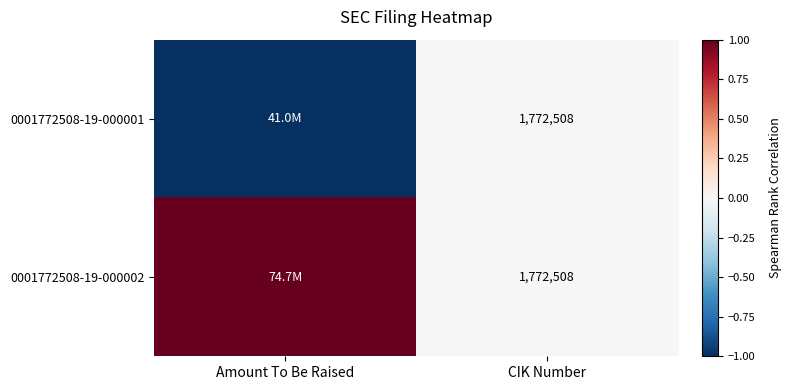

What is the total value across all series at CIK Number?

3545016